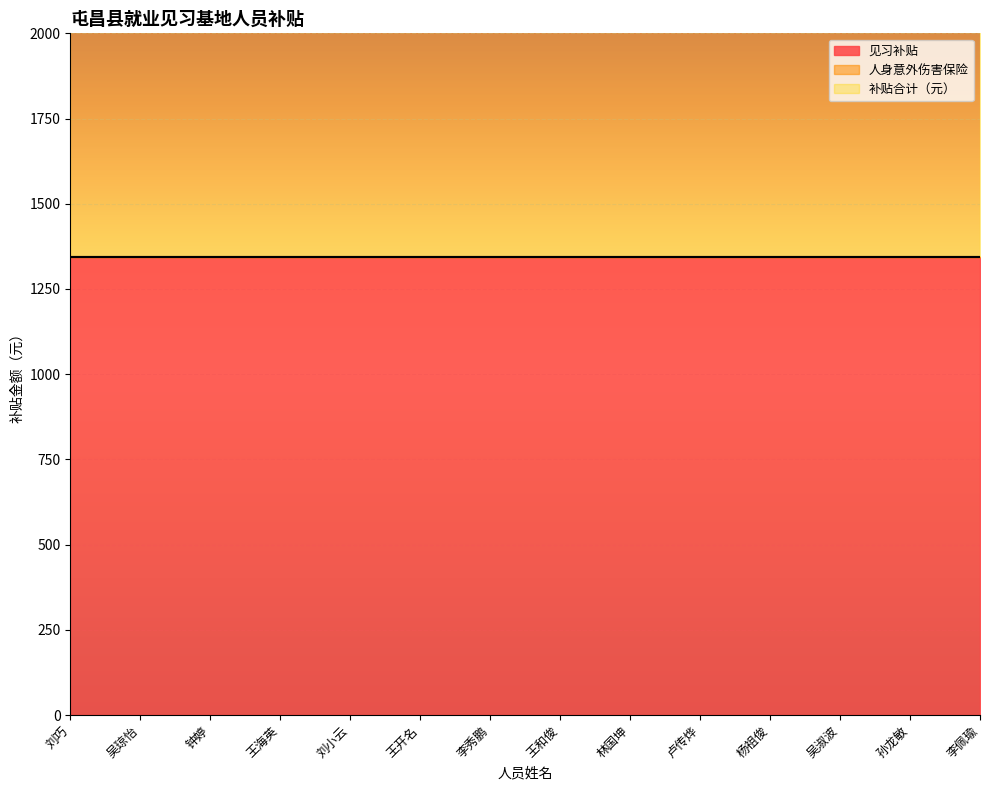

At which label is 补贴合计（元） closest to 1344?

刘巧